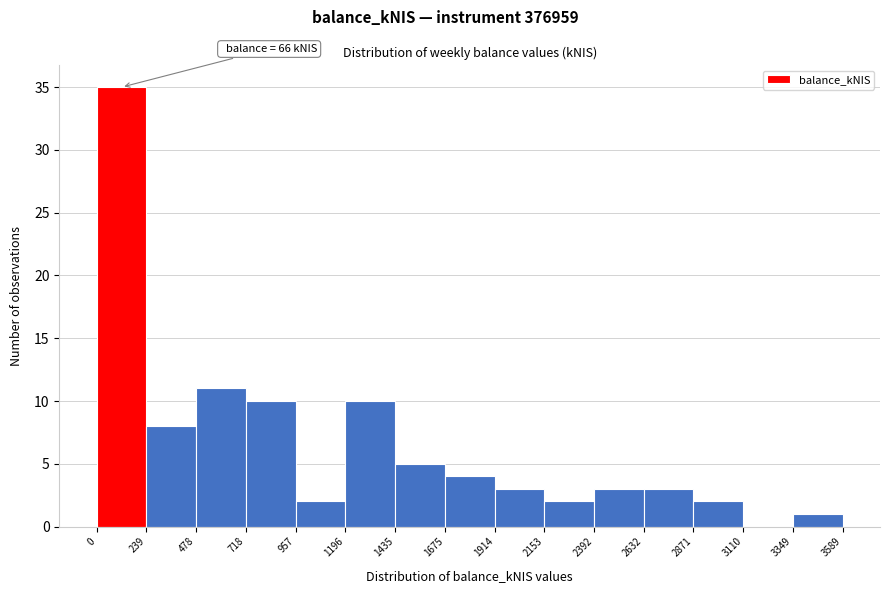

Which range on the x-axis has the tallest bar?

0 to 239